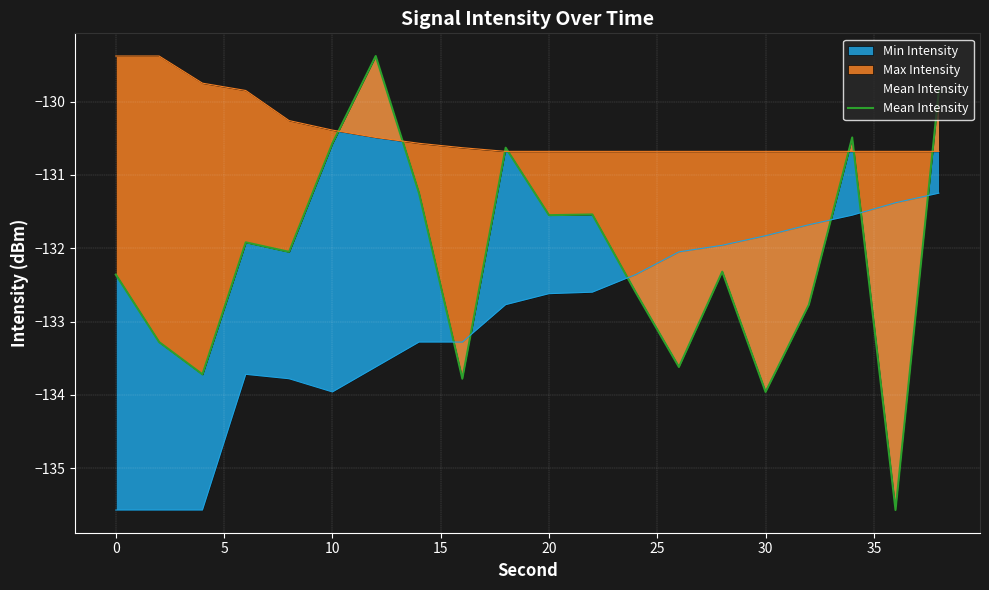

The chart shows a value of -229.8 at 10. True or false?

False